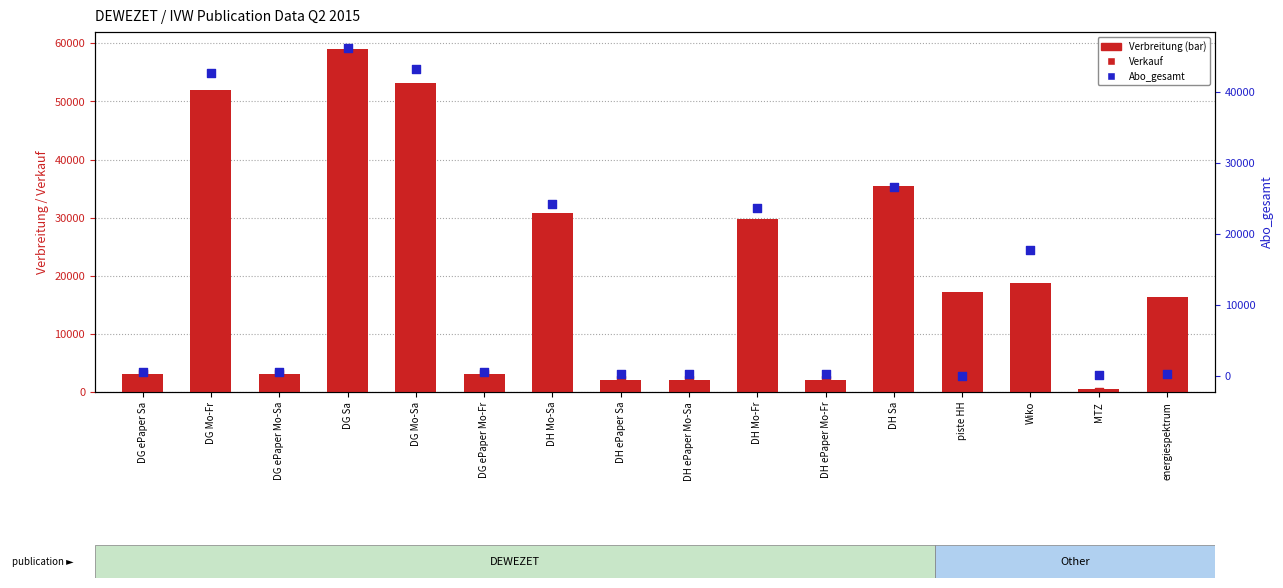

What are all the series names shown in the legend?

Verbreitung, Verkauf, Abo_gesamt